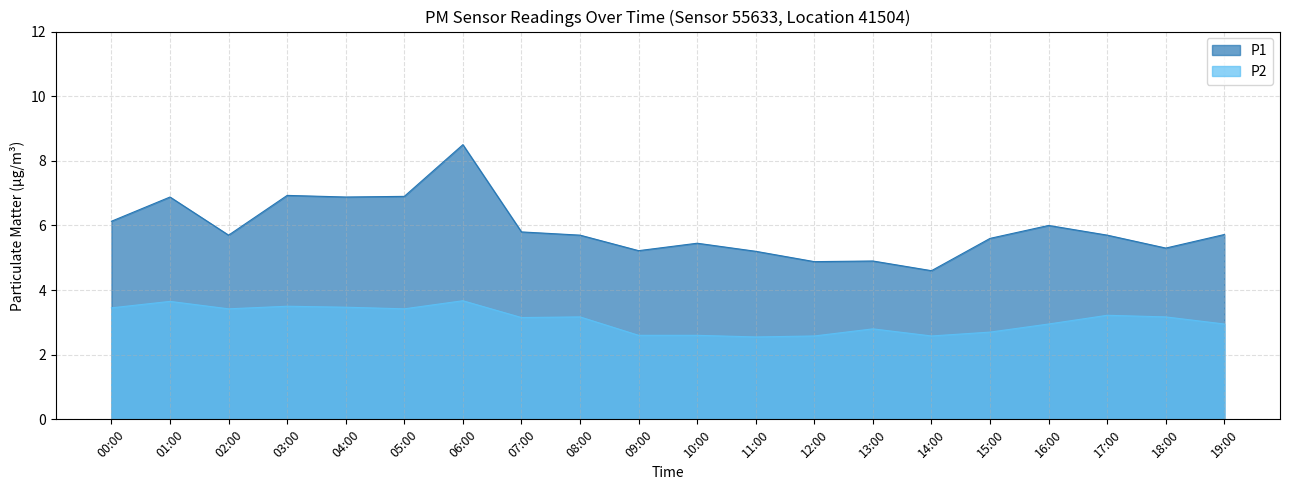

How many values in the P1 series exceed 5?

17